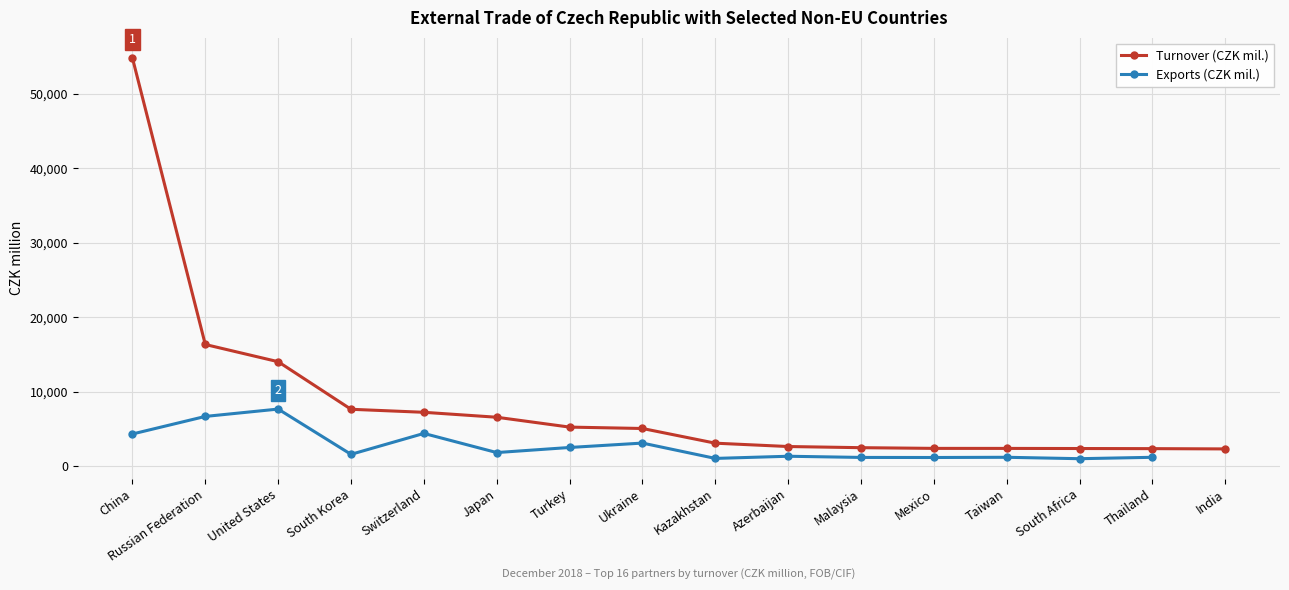

What is the maximum value shown in the chart?

54841.0